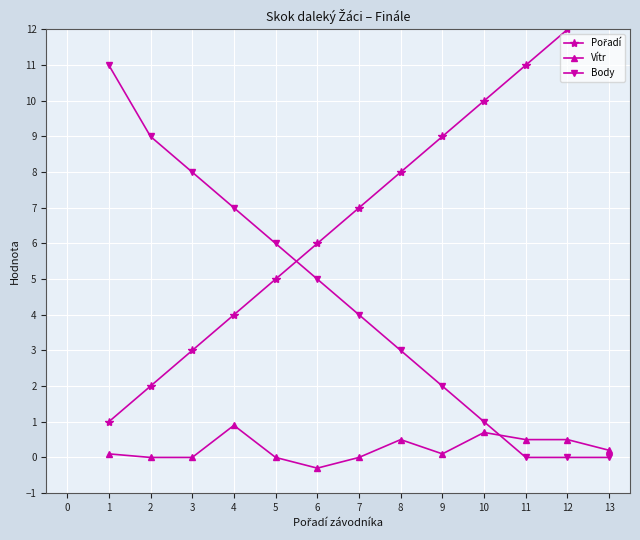

What is the average value of the Body series?

4.3